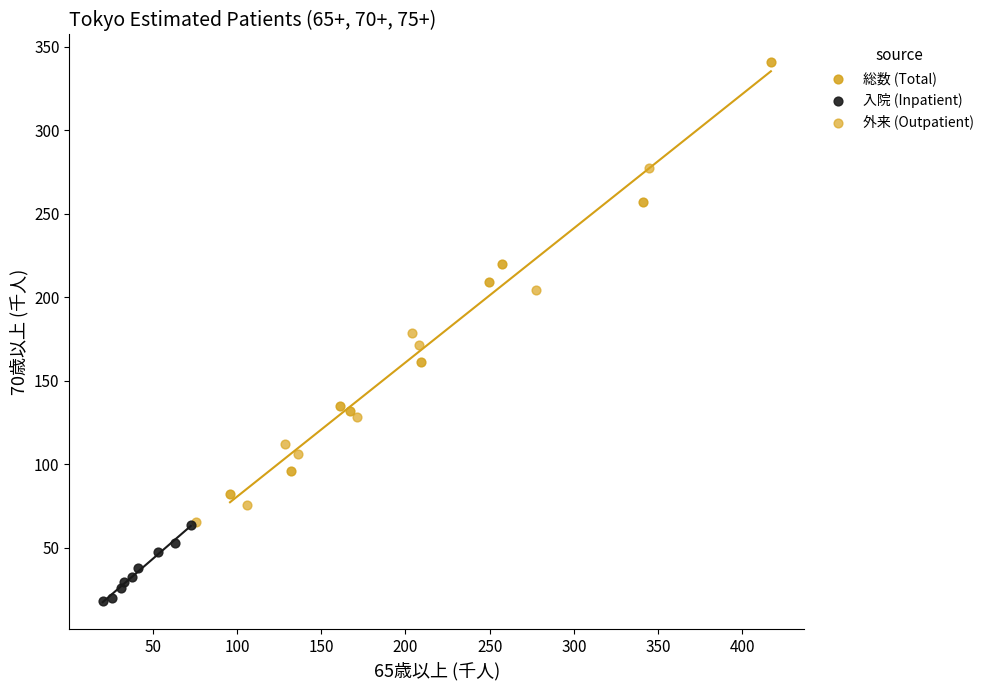

Which series contains the lowest Y value?

入院 (Inpatient)